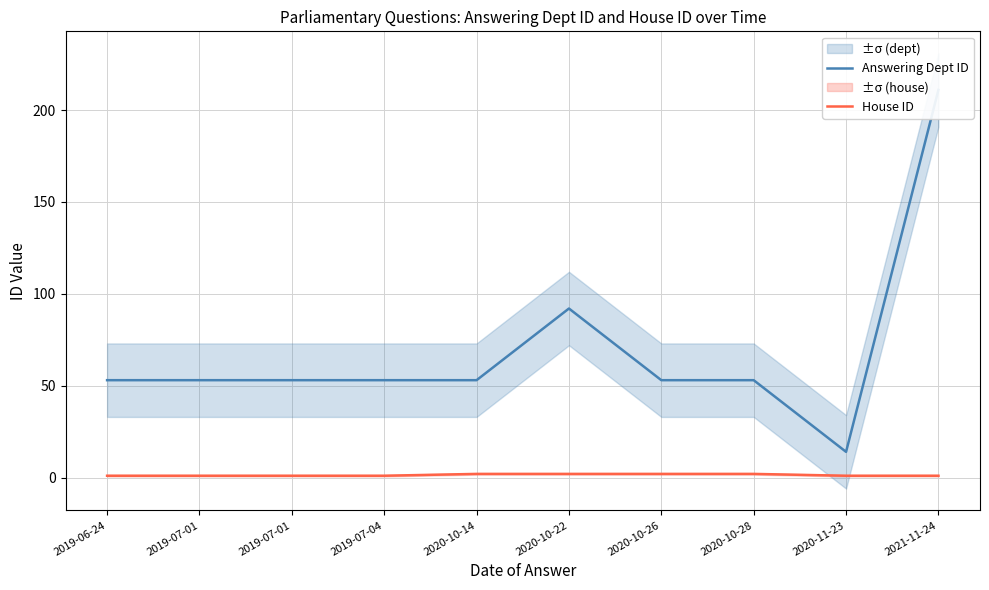

List the series in order of their peak value, highest first.

Answering Dept ID, House ID